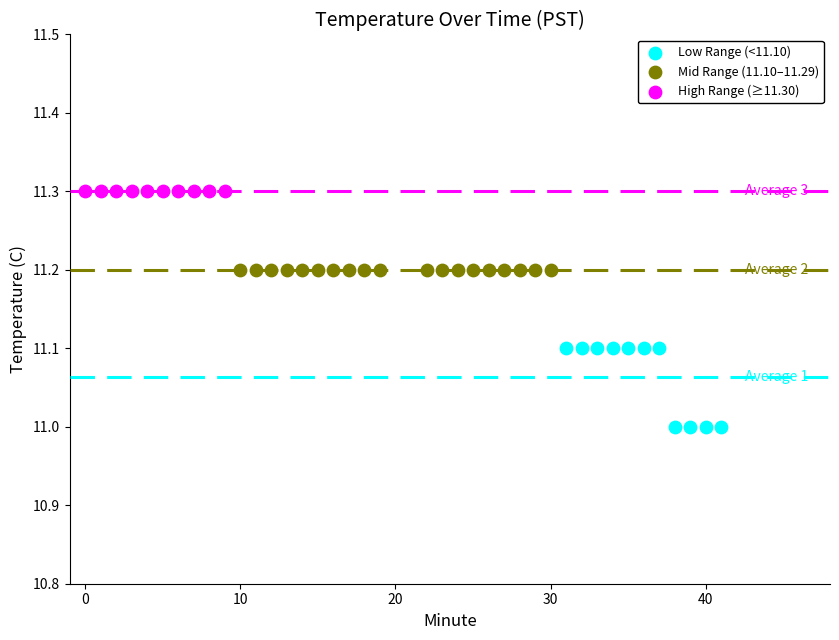

Which series reaches the maximum Y coordinate?

High Range (≥11.30)